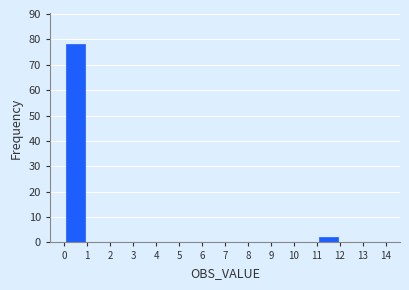

Reading left to right, list every bar in this chart as the range it spans on the x-axis followed by its height. The values are not printed on the chart, so give them approximately, as read against the axis.

0 to 1: 78
1 to 2: 0
2 to 3: 0
3 to 4: 0
4 to 5: 0
5 to 6: 0
6 to 7: 0
7 to 8: 0
8 to 9: 0
9 to 10: 0
10 to 11: 0
11 to 12: 2
12 to 13: 0
13 to 14: 0